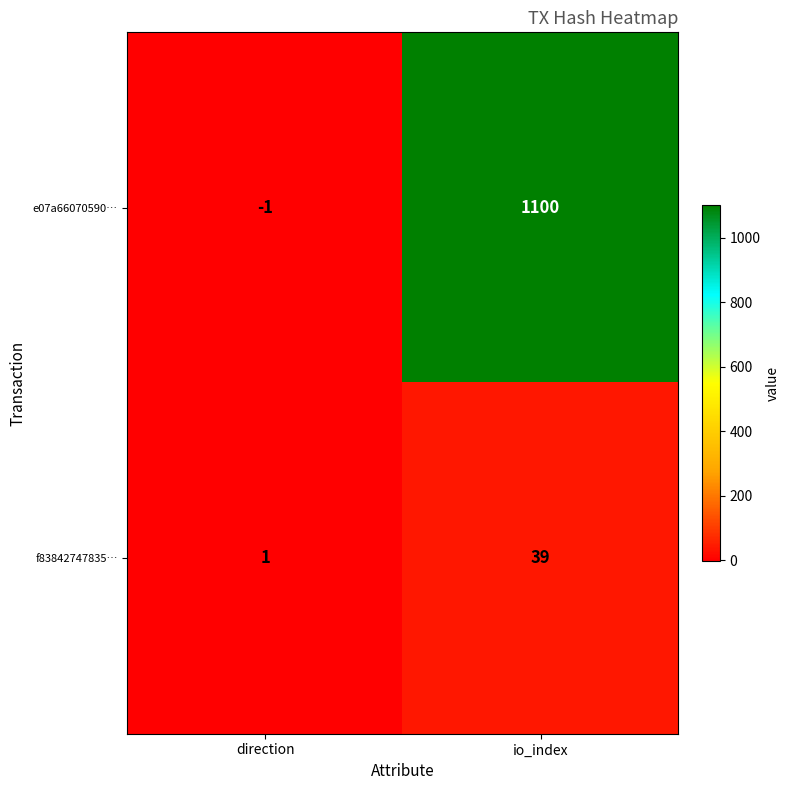

The value of f83842747835… at direction is 1. True or false?

True